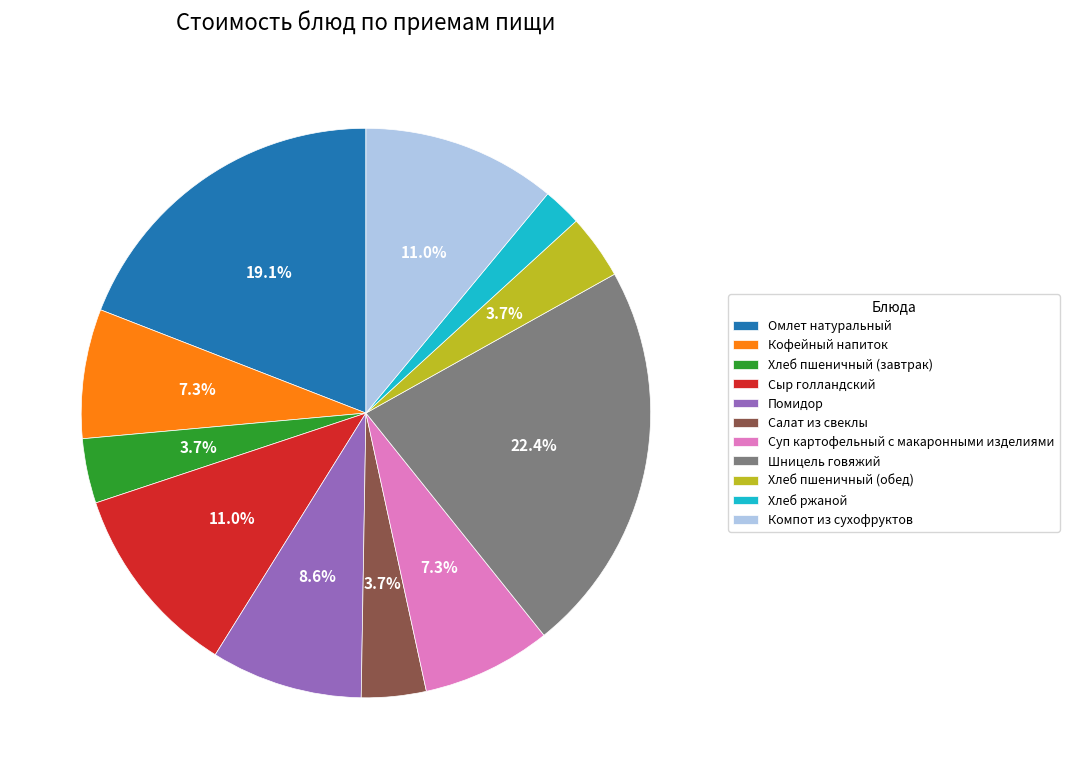

Is the sum of Кофейный напиток and Хлеб пшеничный (обед) greater than half?

No